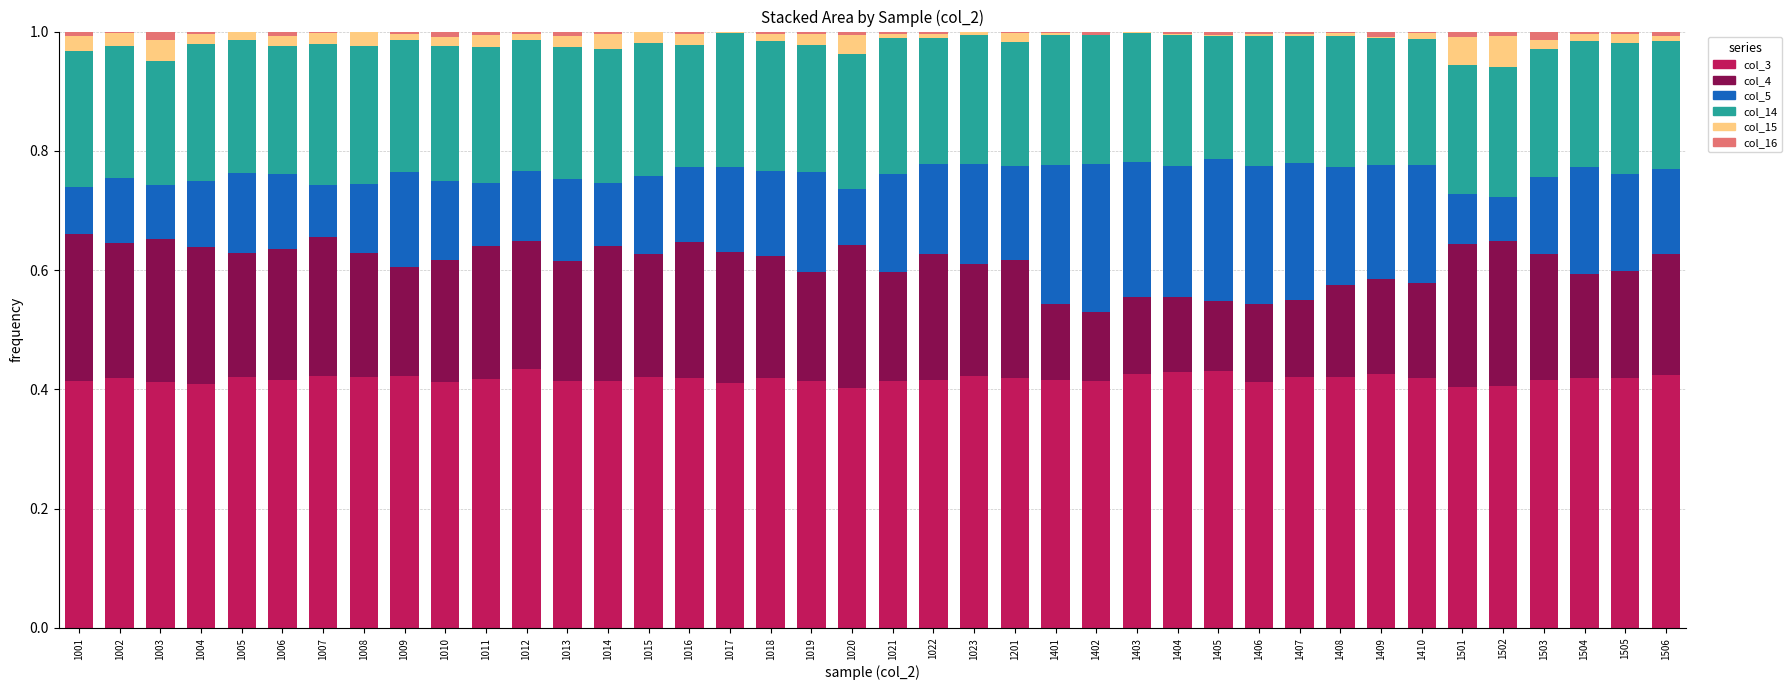

True or false: col_3 has a value of 0.4 at 1014.

True